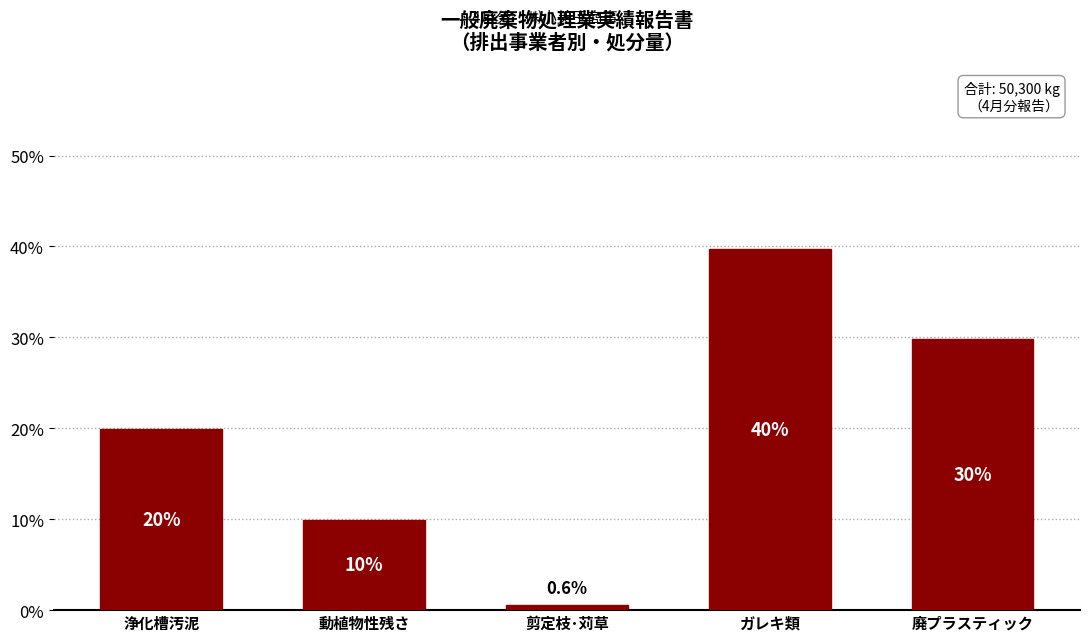

Does the chart contain any negative values?

No